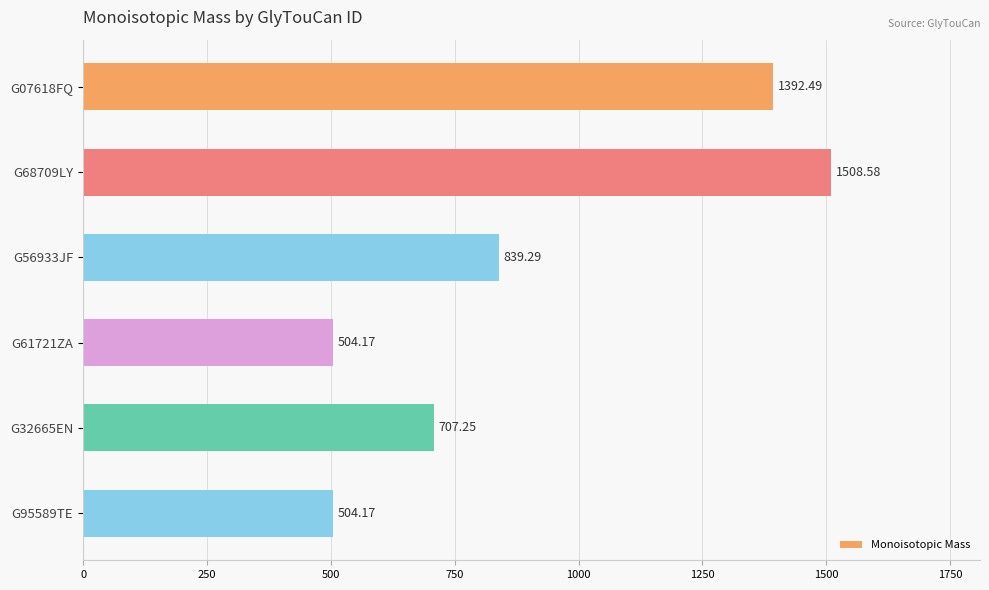

What is the average value?

909.3